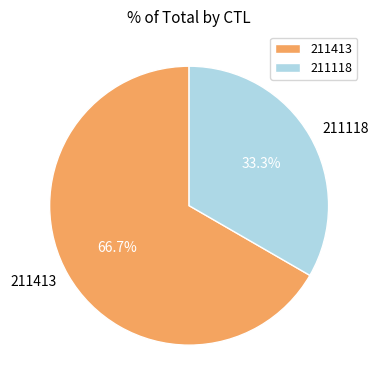

How many segments does this pie chart have?

2